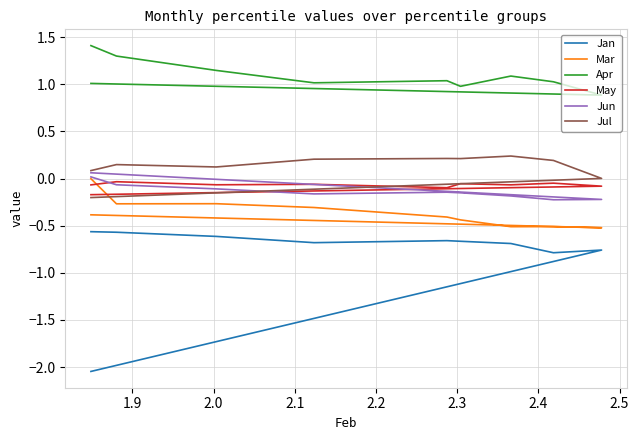

List the series in order of their peak value, lowest first.

Jan, May, Mar, Jun, Jul, Apr